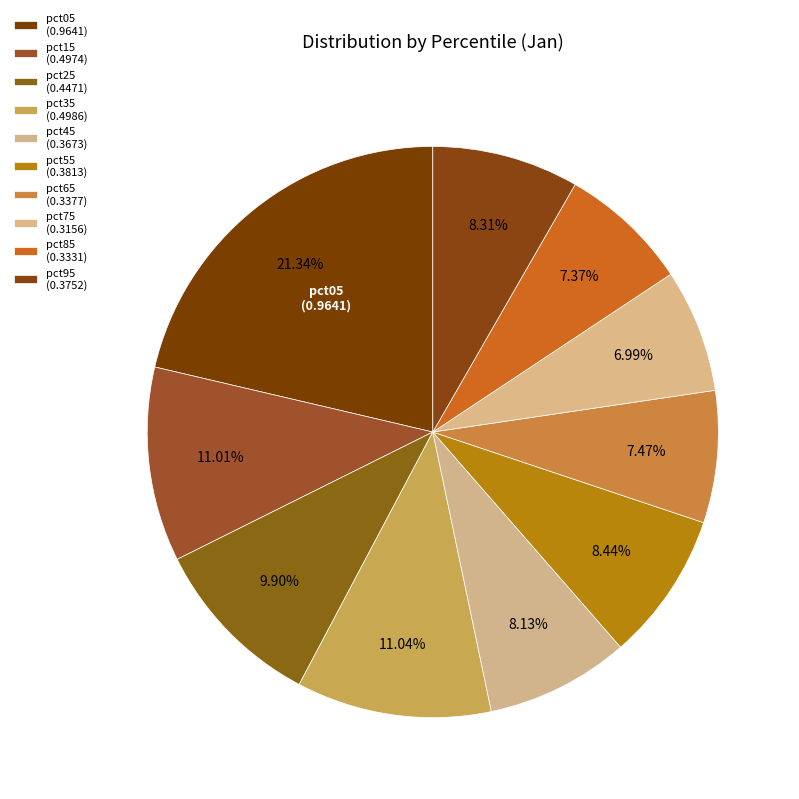

Does pct65 represent more than half of the total?

No